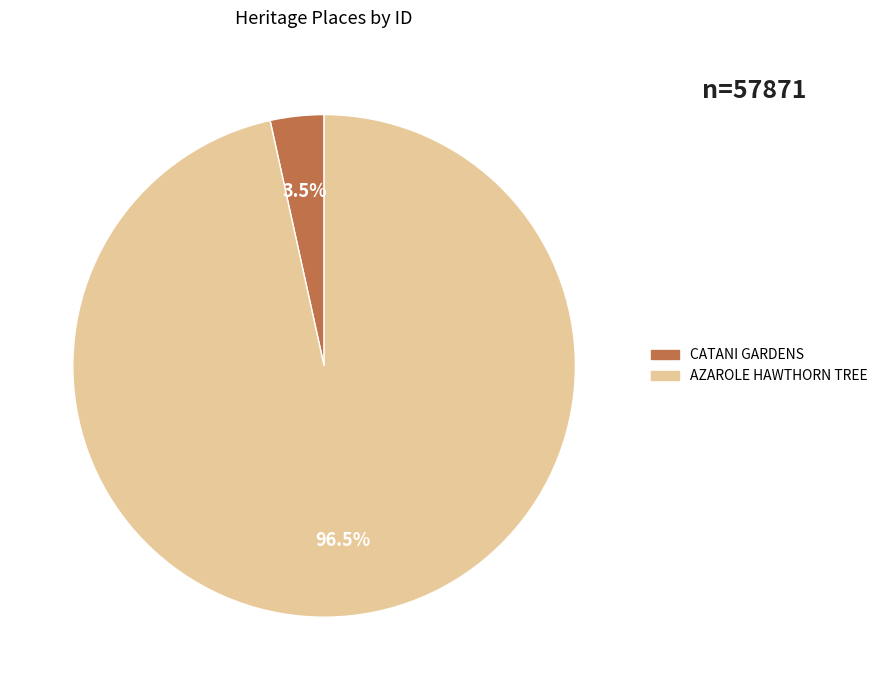

To the nearest percent, what is the difference between the CATANI GARDENS and AZAROLE HAWTHORN TREE slice percentages?

93%